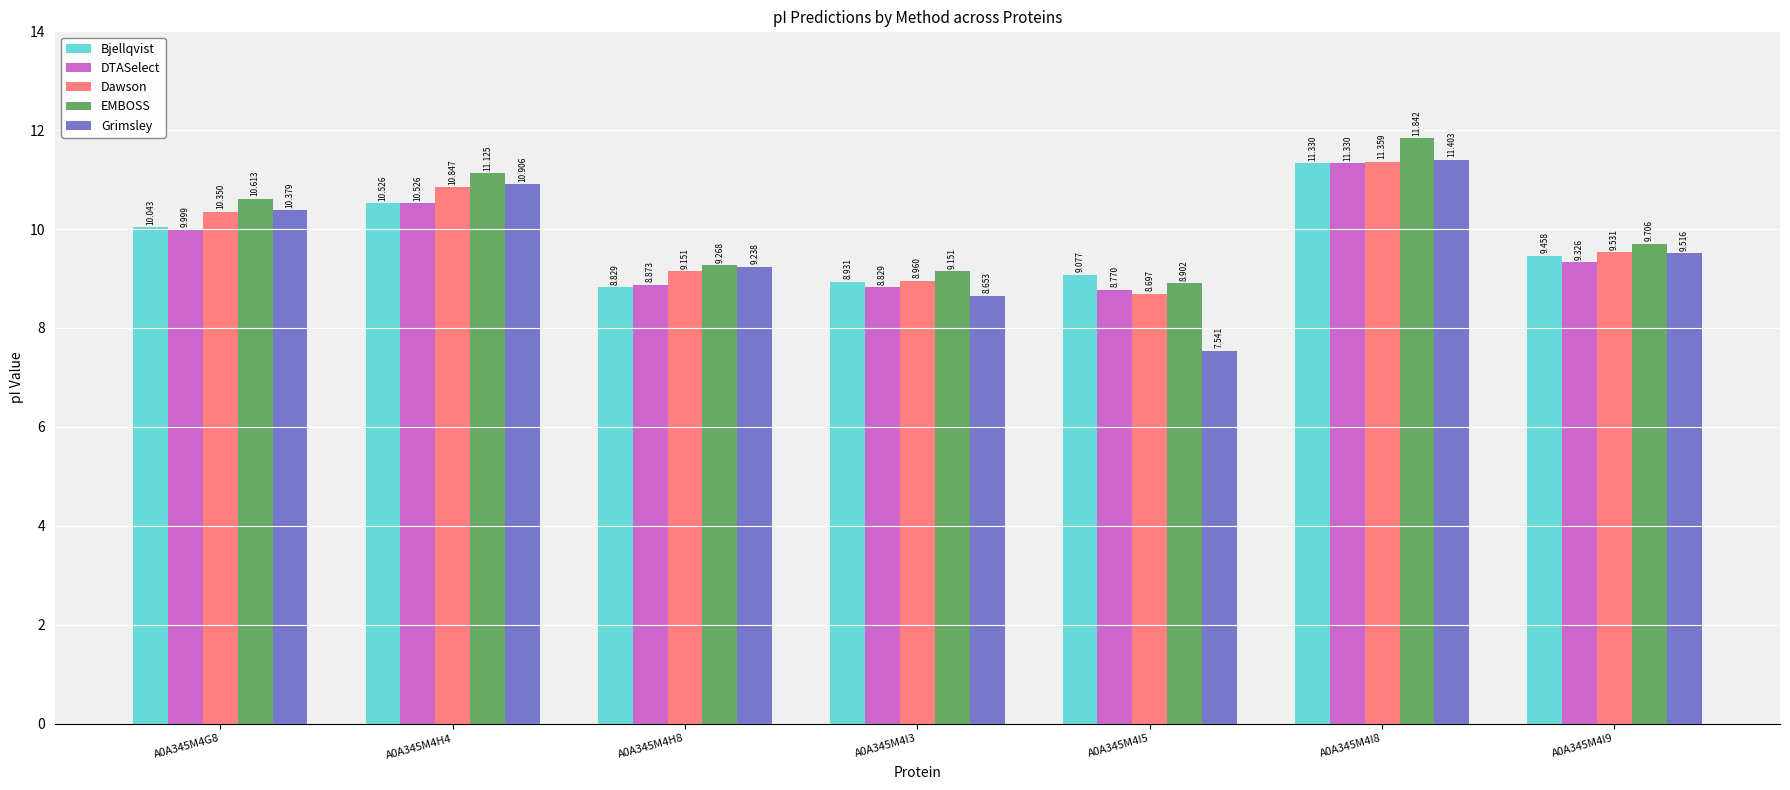

What is the label of the 7th bar from the right?

A0A345M4G8